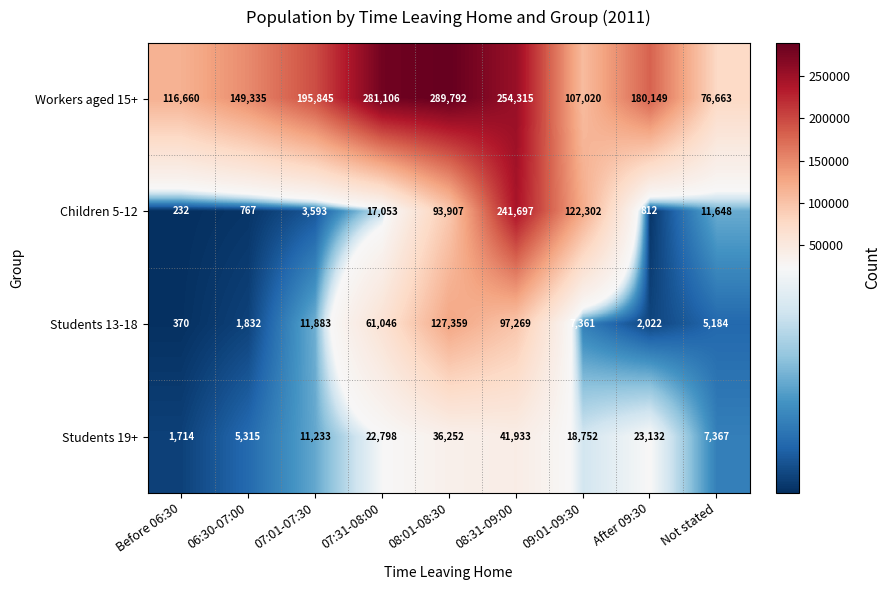

What is the difference between the Students 19+ values at 07:31-08:00 and 08:31-09:00?

19135